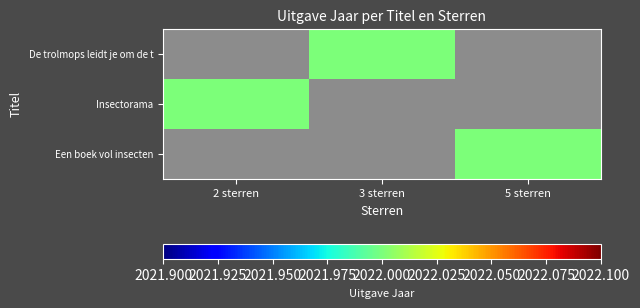

Reading right to left, transcribe all the data shown in this chart.

De trolmops leidt je om de t: 5 sterren=0	3 sterren=2022	2 sterren=0
Insectorama: 5 sterren=0	3 sterren=0	2 sterren=2022
Een boek vol insecten: 5 sterren=2022	3 sterren=0	2 sterren=0